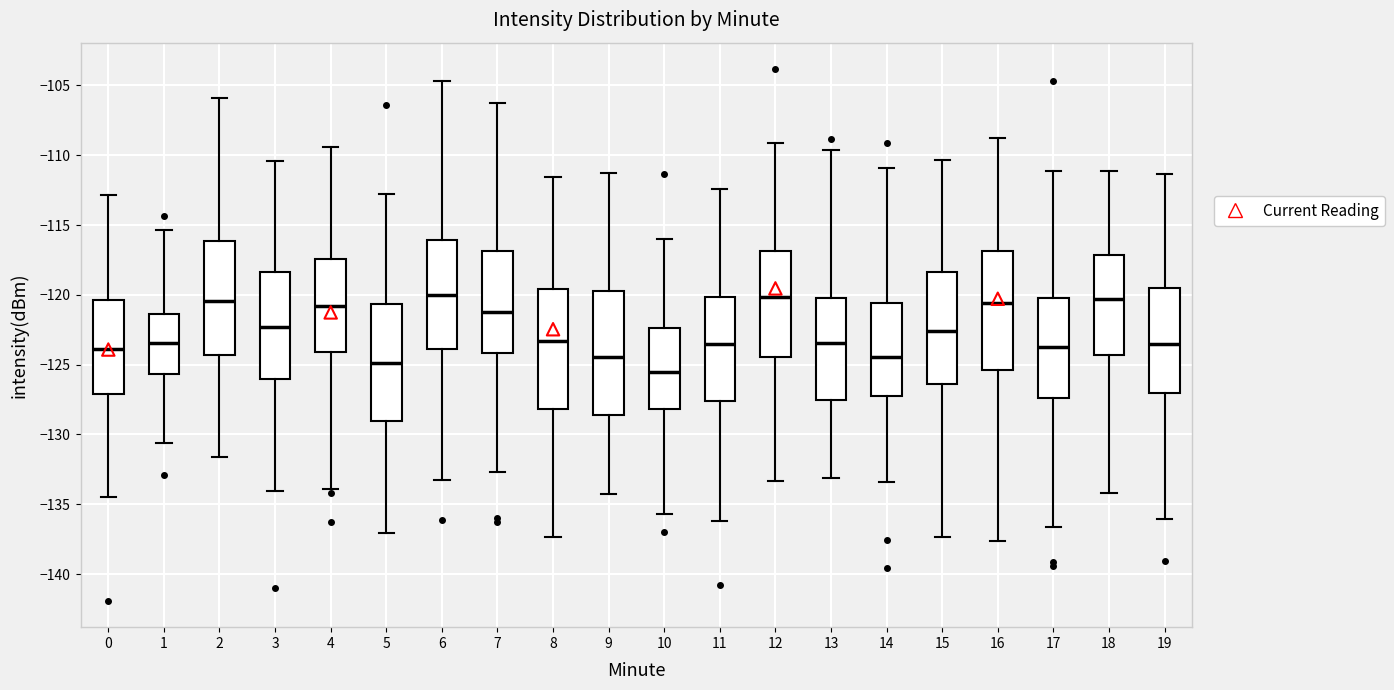

Which box has the lowest median line?

10